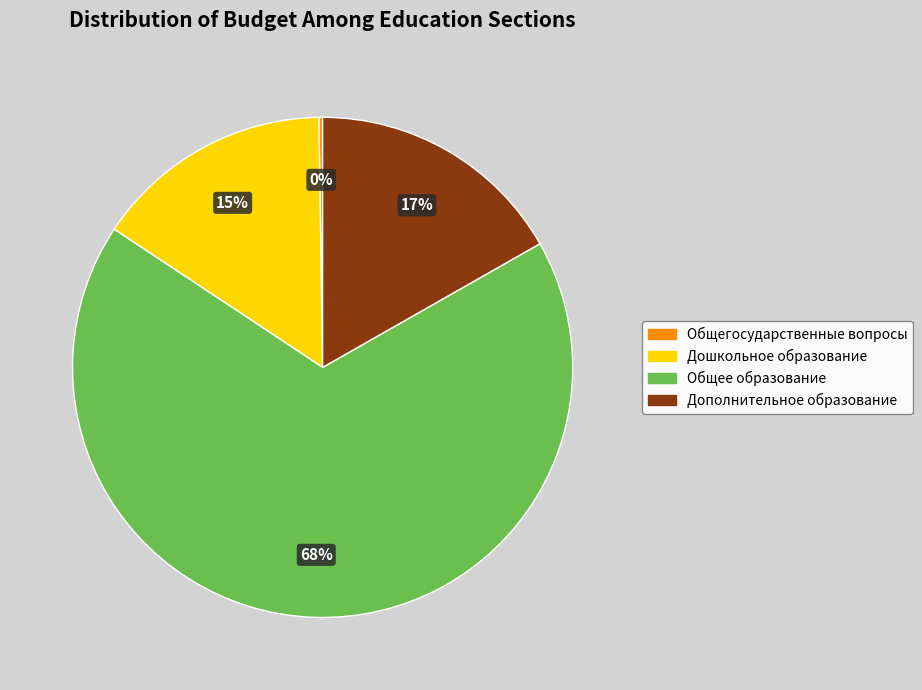

Which slice is the largest?

Общее образование